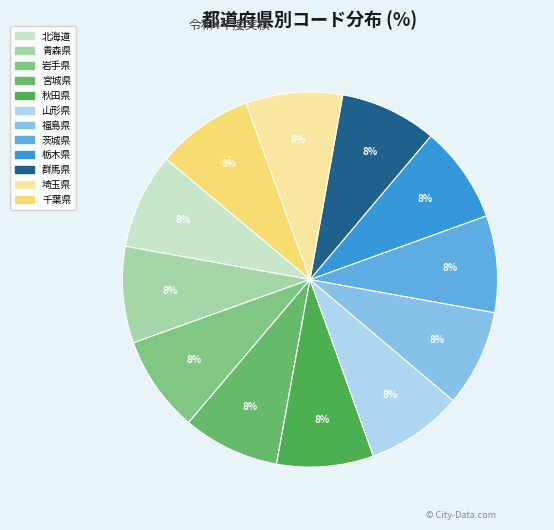

Combined, what portion of the pie is 北海道 and 福島県?

16.6%